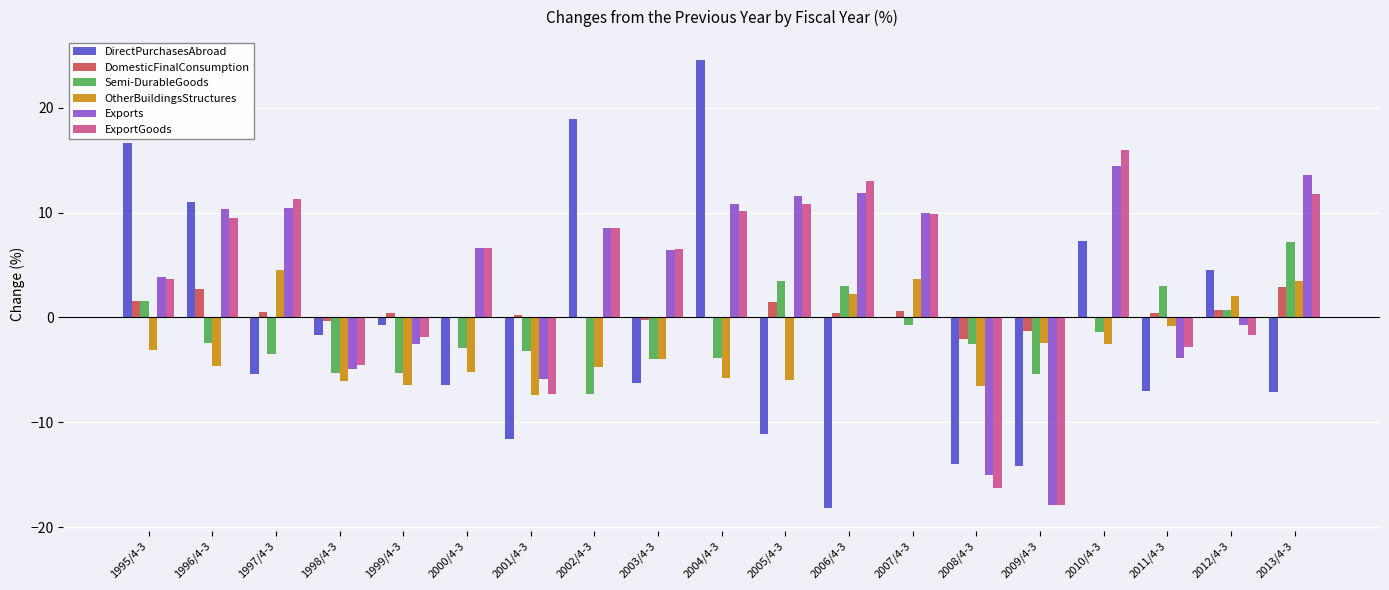

Is the value of ExportGoods at 1995/4-3 greater than the value of Exports at 2009/4-3?

Yes